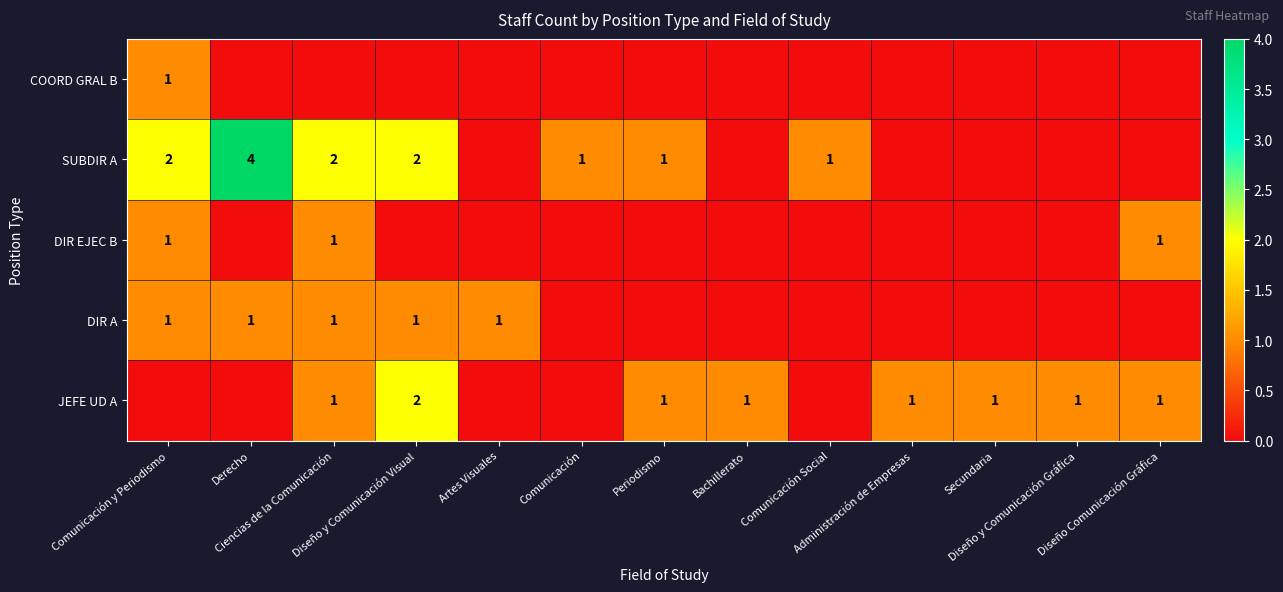

Between Ciencias de la Comunicación and Diseño Comunicación Gráfica, which series saw the biggest shift?

SUBDIR A